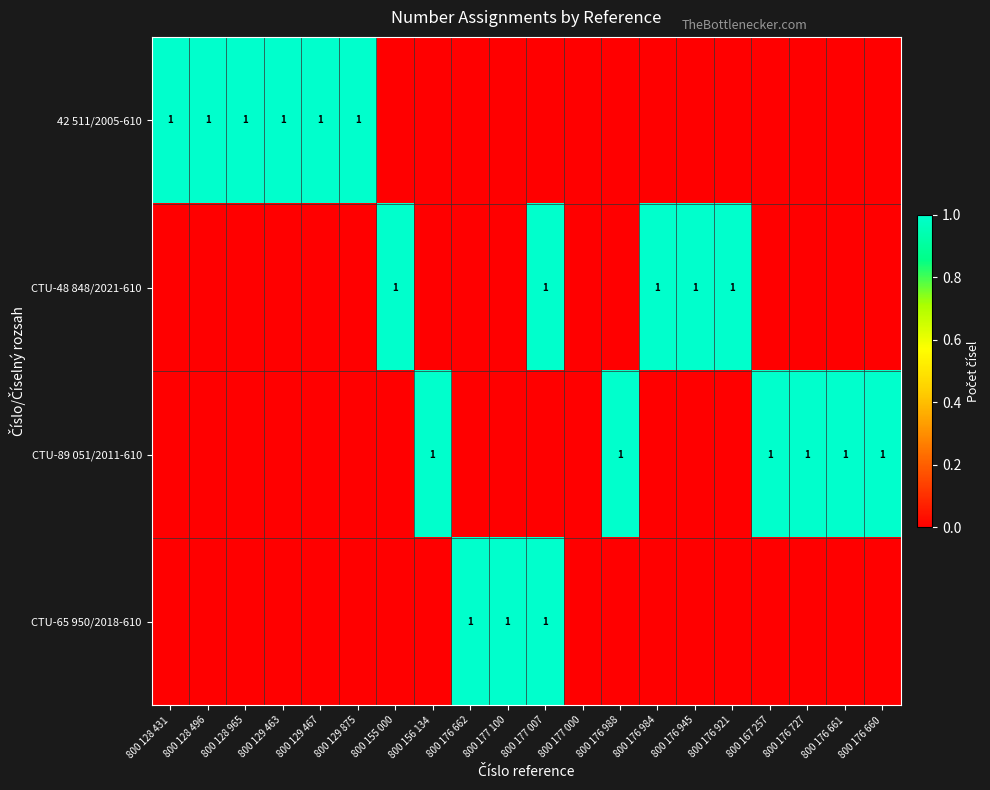

What is the total value across all series at 800 176 661?

1